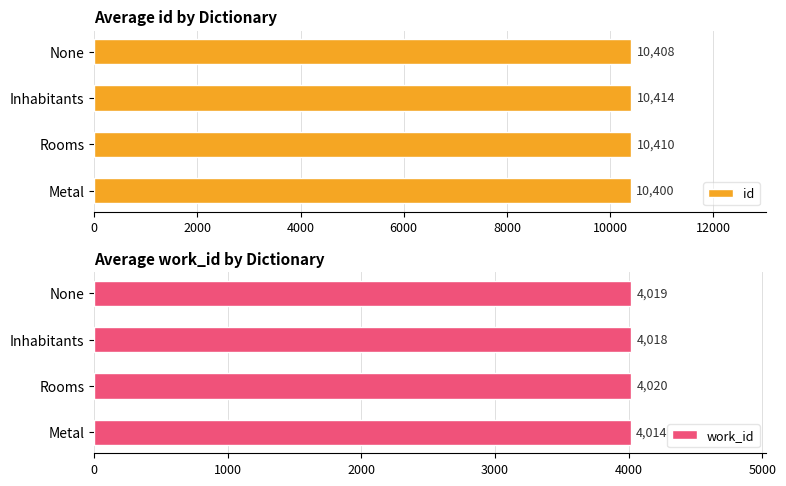

What are all the series names shown in the legend?

id, work_id